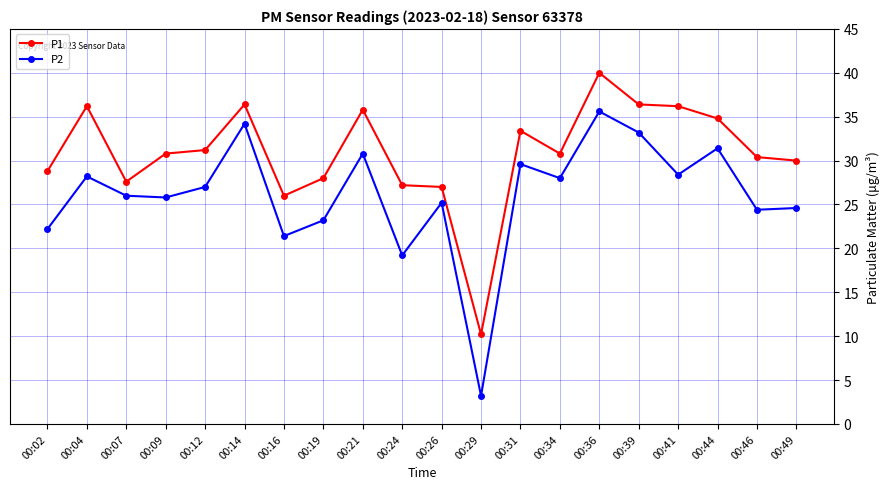

Reading left to right, list all the values displayed in this chart.

P1: 00:02=28.8	00:04=36.2	00:07=27.6	00:09=30.8	00:12=31.2	00:14=36.4	00:16=26.0	00:19=28.0	00:21=35.8	00:24=27.2	00:26=27.0	00:29=10.2	00:31=33.4	00:34=30.8	00:36=40.0	00:39=36.4	00:41=36.2	00:44=34.8	00:46=30.4	00:49=30.0
P2: 00:02=22.2	00:04=28.2	00:07=26.0	00:09=25.8	00:12=27.0	00:14=34.2	00:16=21.4	00:19=23.2	00:21=30.8	00:24=19.2	00:26=25.2	00:29=3.2	00:31=29.6	00:34=28.0	00:36=35.6	00:39=33.2	00:41=28.4	00:44=31.4	00:46=24.4	00:49=24.6